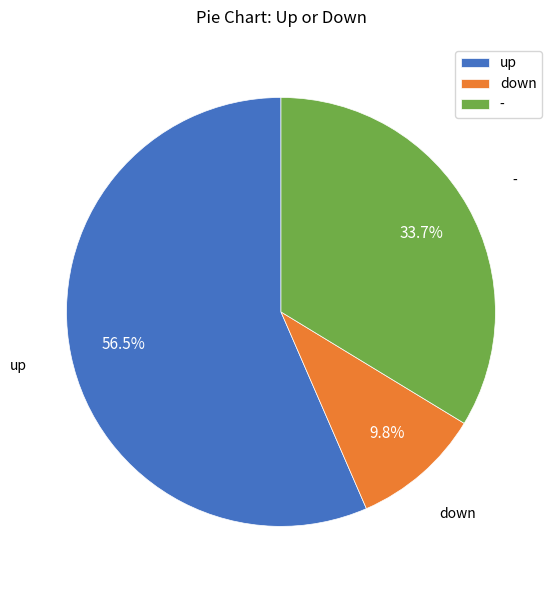

Which category has the smallest portion of the pie?

down